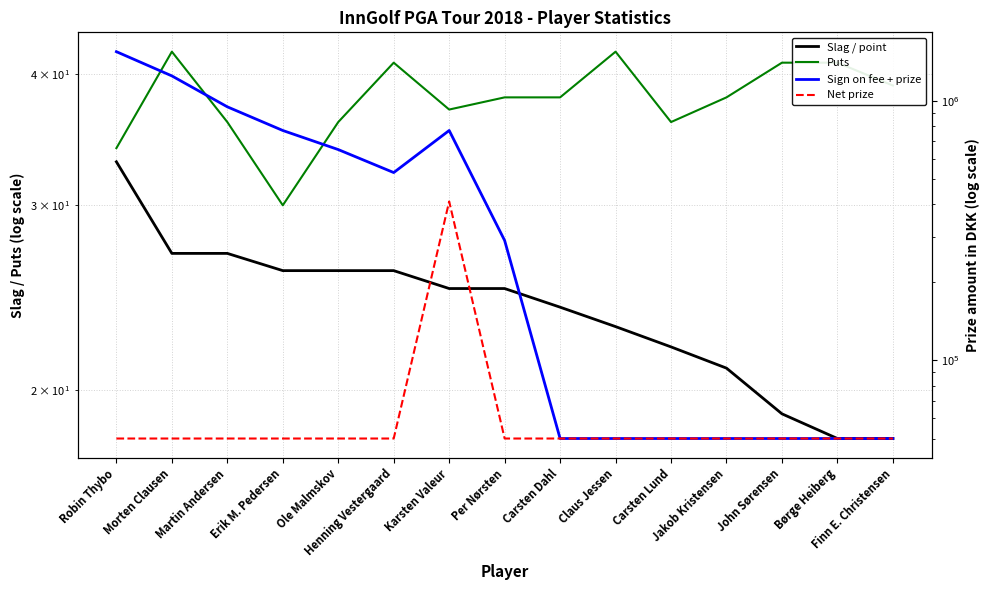

At how many categories does at least one series exceed 1393206?

1